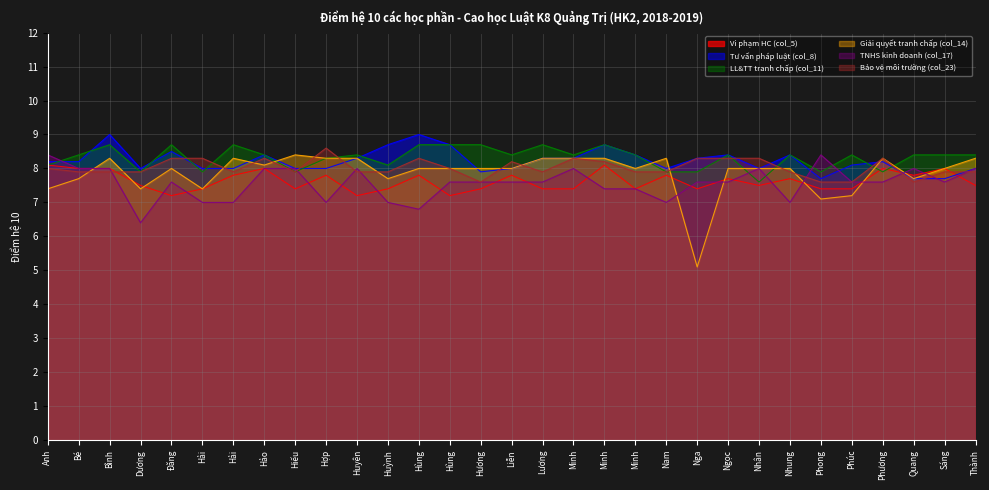

Does the chart display data point markers on the line(s)?

No